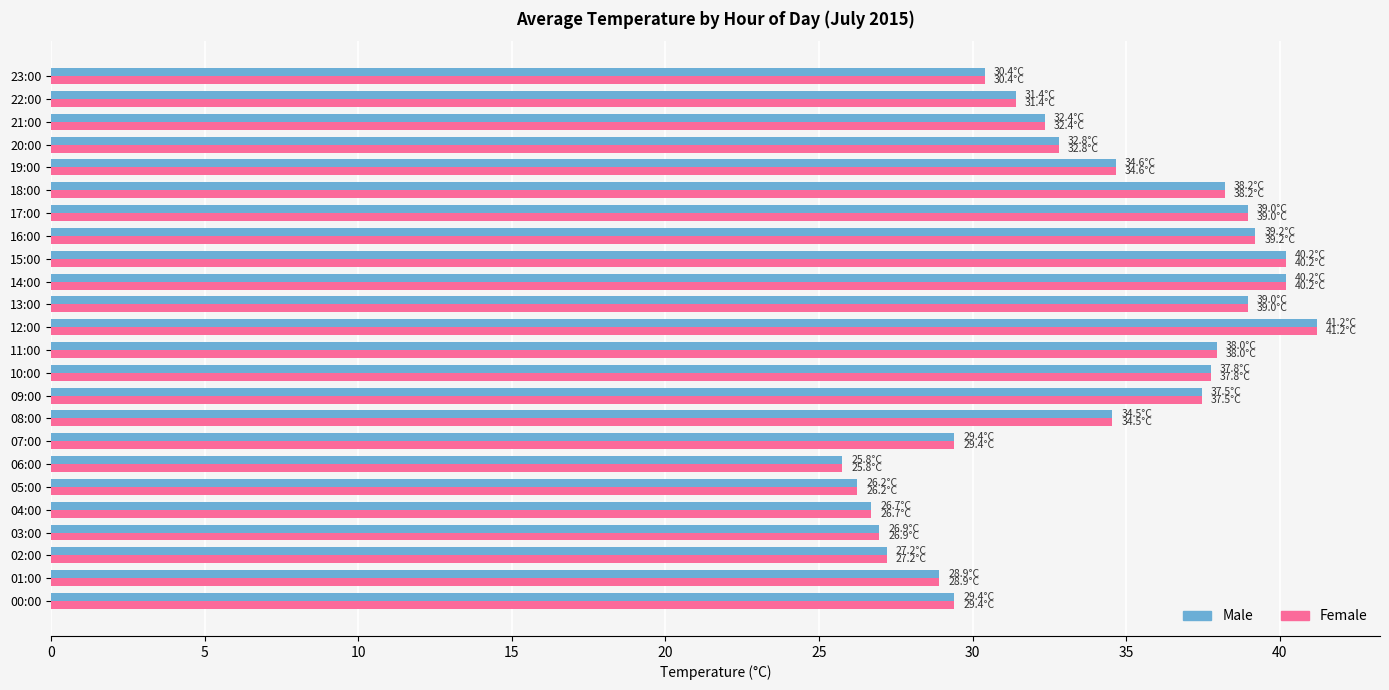

What are all the series names shown in the legend?

Male, Female